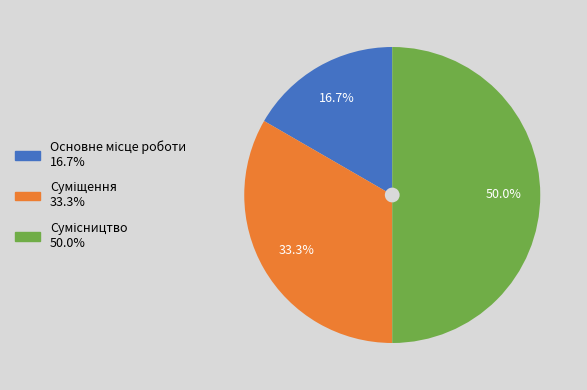

True or false: Основне місце роботи accounts for 17% of the total.

True